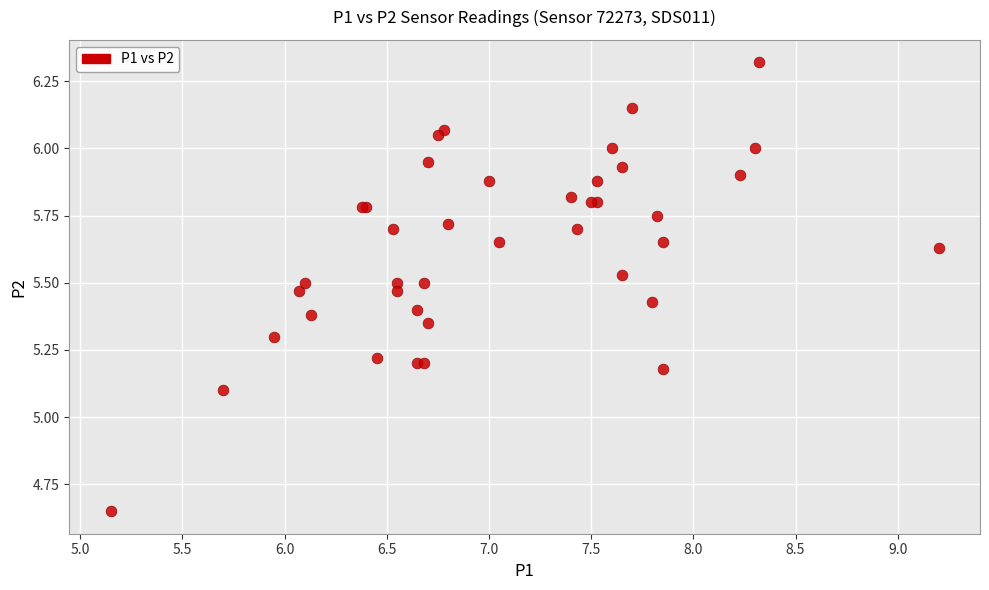

What Y value in the scatter plot is closest to 5?

5.1